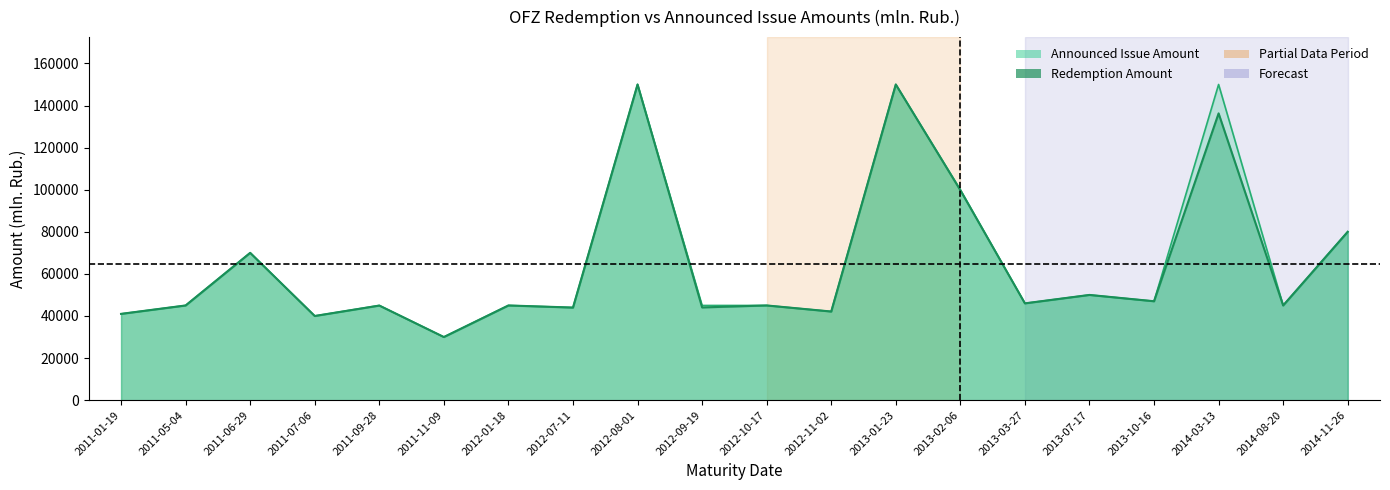

What is the average value of the Announced series?

65505.9